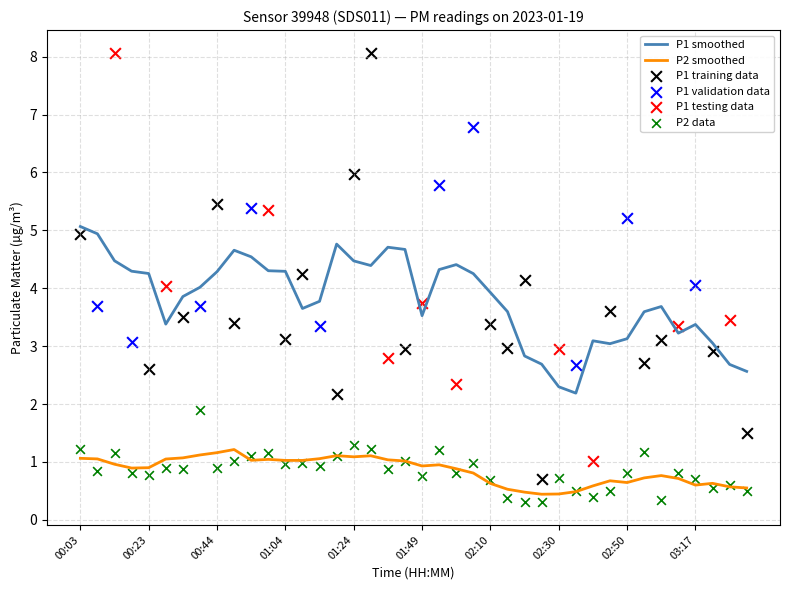

Approximately how many times larger is the value at 01:49 compared to 00:03?

0.6